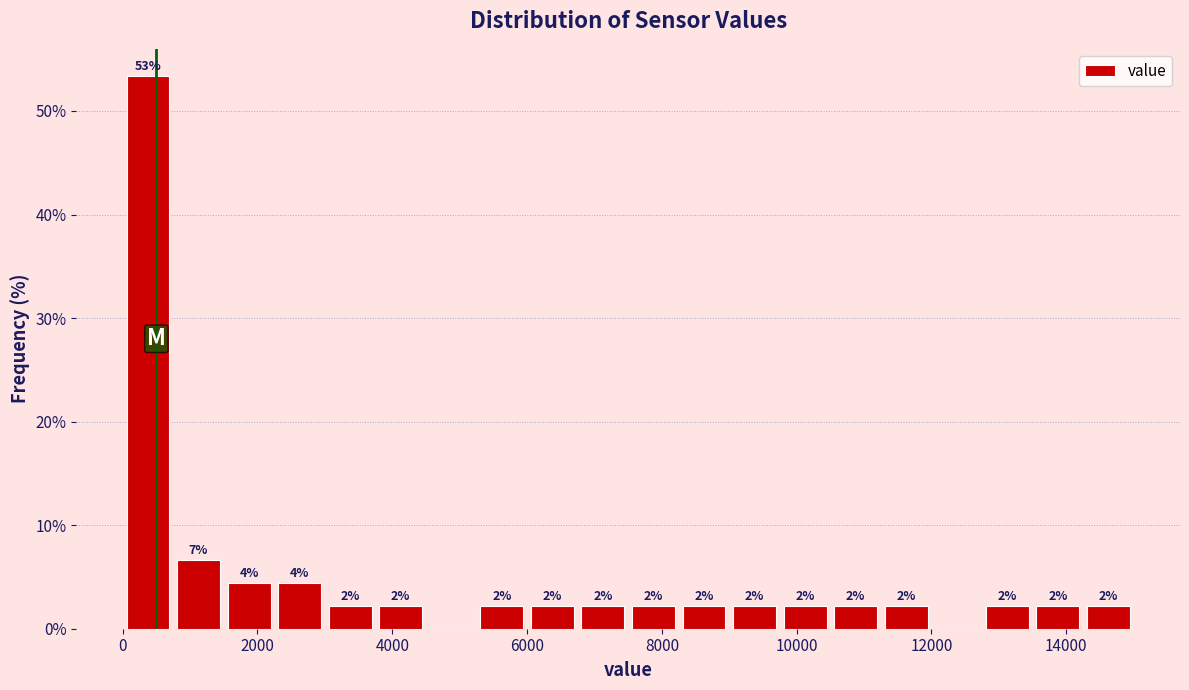

Read against the x-axis, roughly where is the centre of the tallest bar?

400